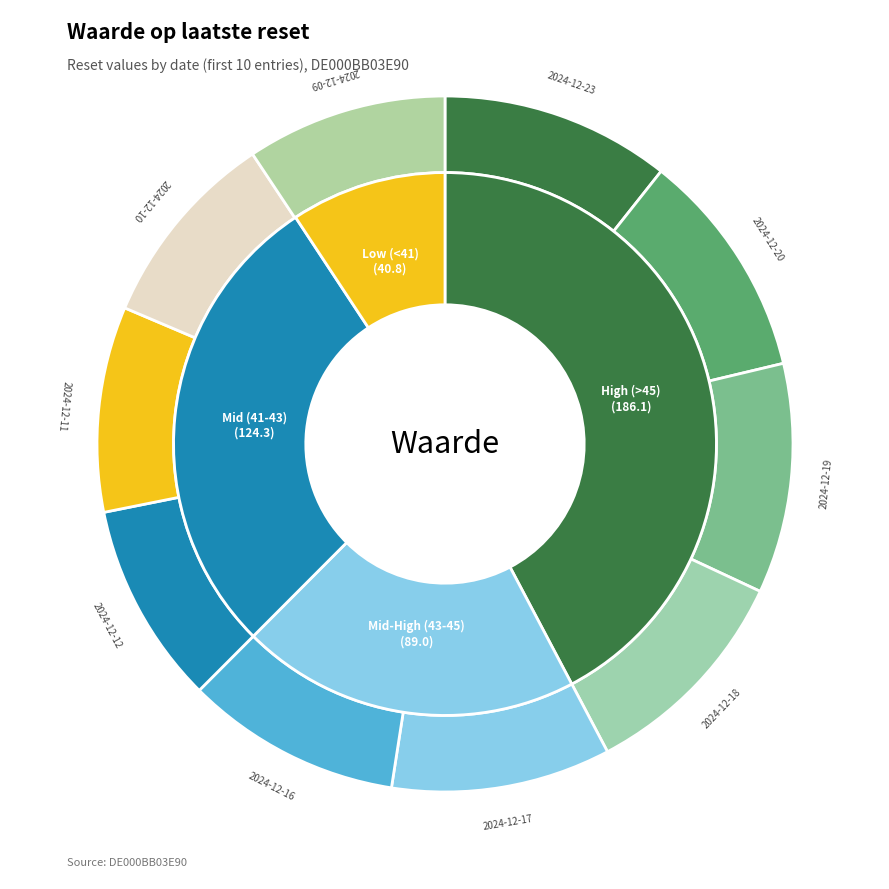

How many slices are in this pie chart?

10